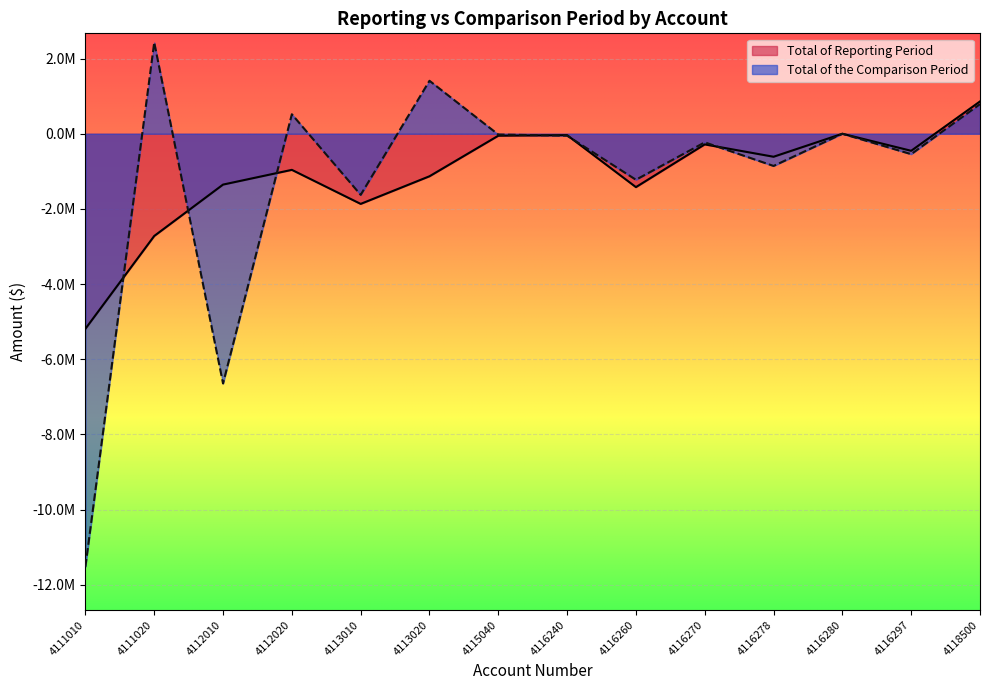

How many interior local peaks does the Total of the Comparison Period series have?

5